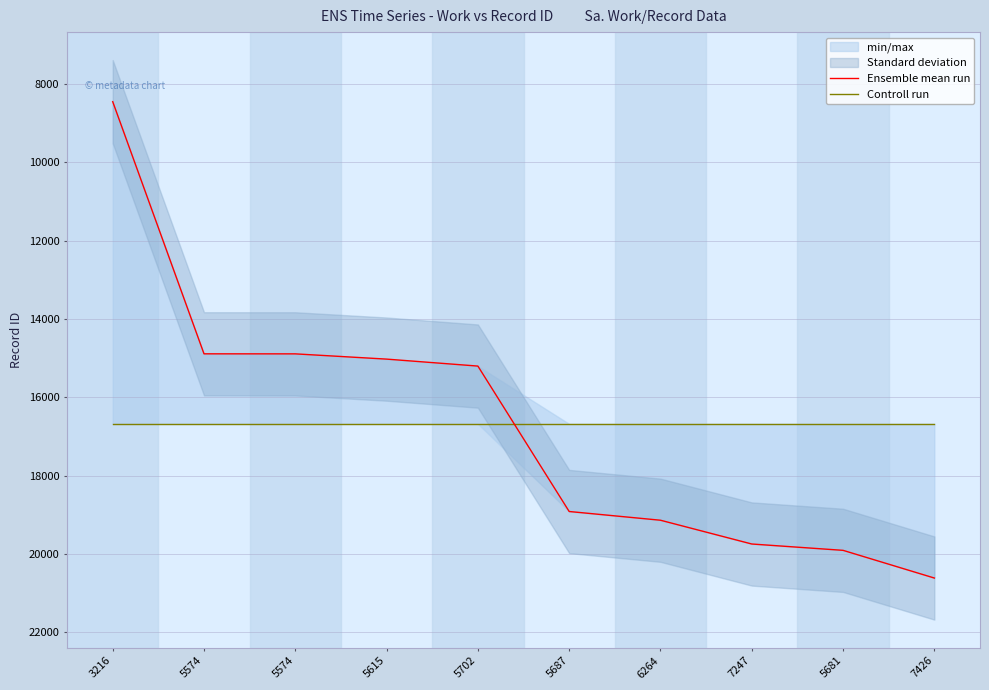

How many categories are shown in the chart?

10